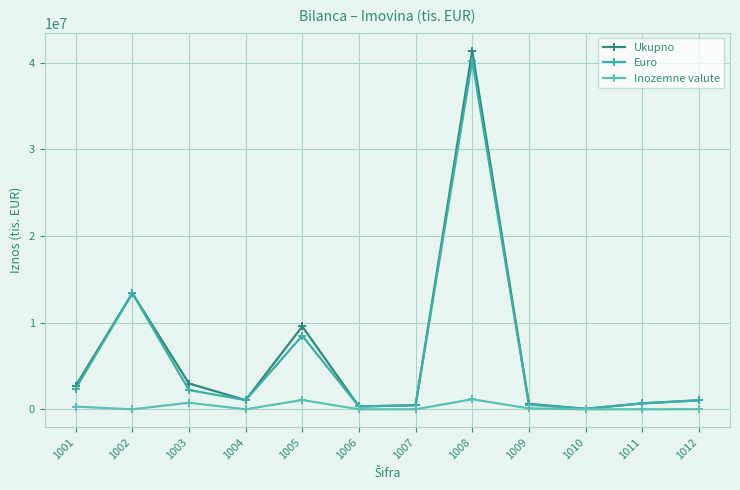

List the labels in order of Inozemne valute value, largest first.

1008, 1005, 1003, 1001, 1009, 1012, 1007, 1006, 1002, 1004, 1010, 1011